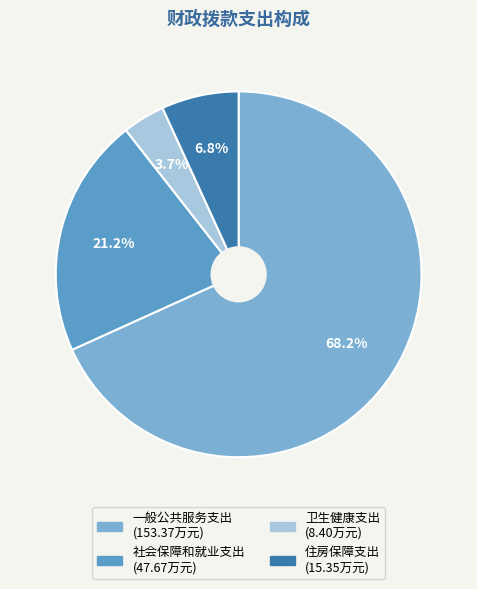

To the nearest percent, what portion does 一般公共服务支出 represent?

68%